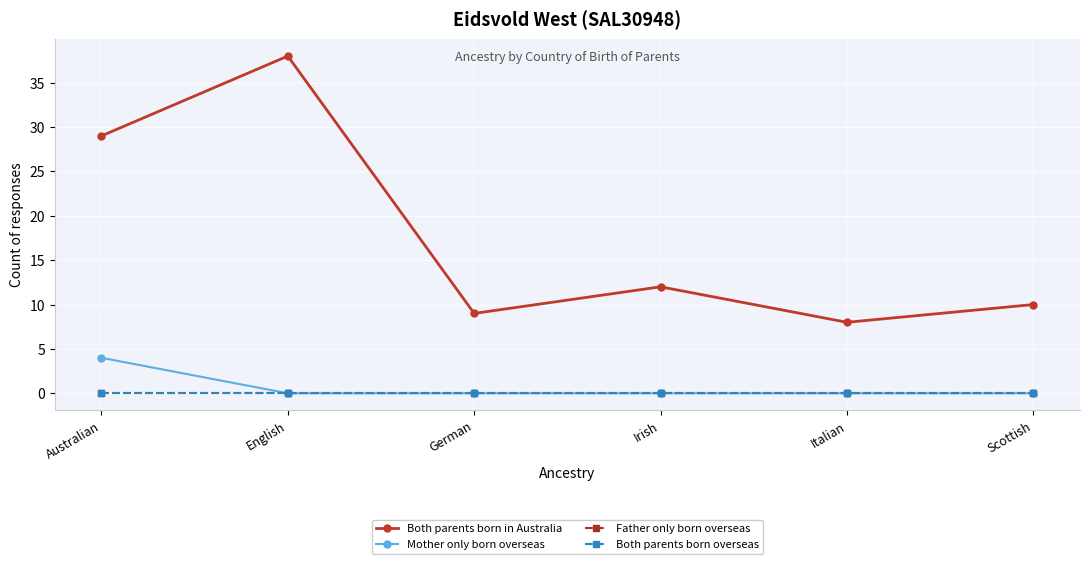

Which category has the lowest value across all series?

English